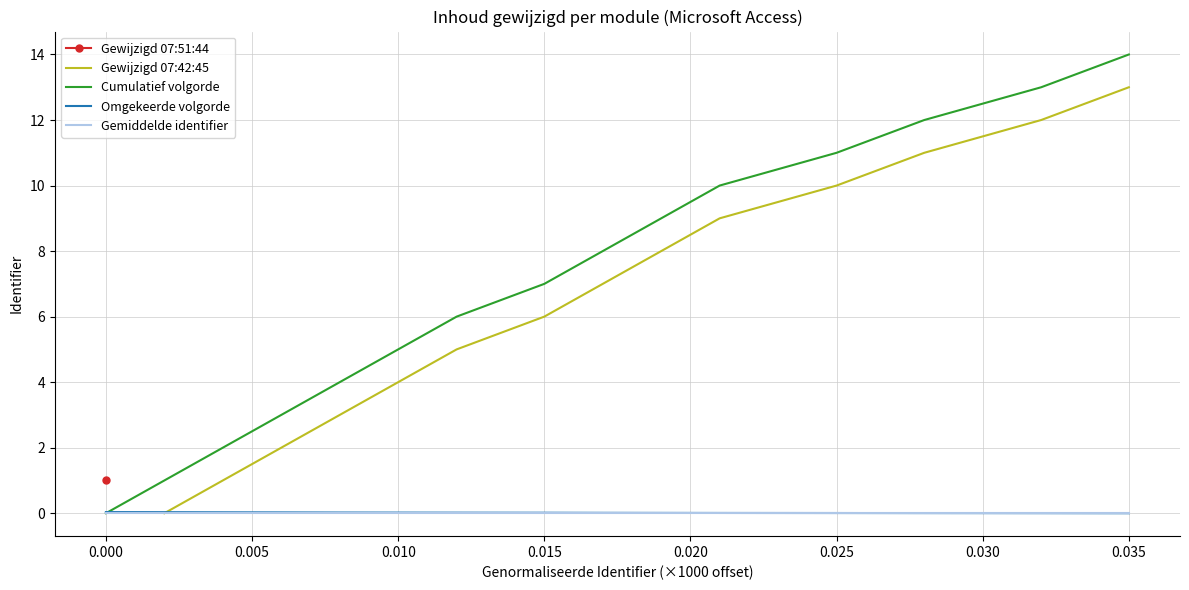

The value of Gemiddelde identifier at 0.000 is 0.0. True or false?

True